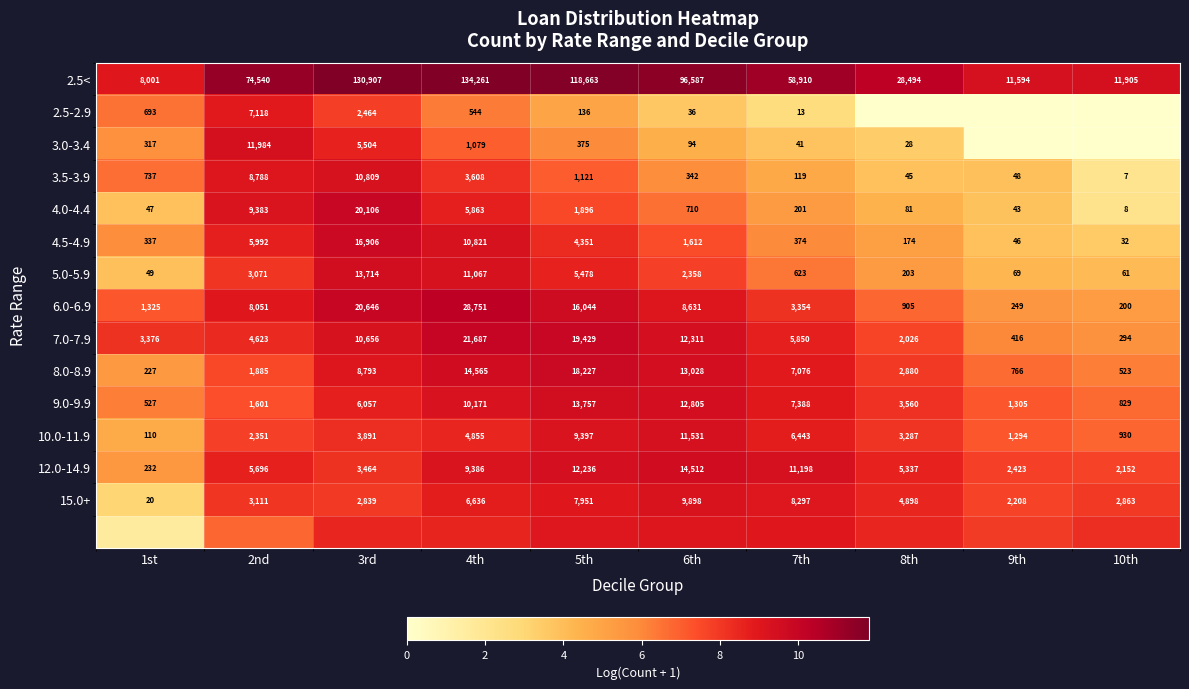

What is the spread (max minus min) of values at 7th?

8.3